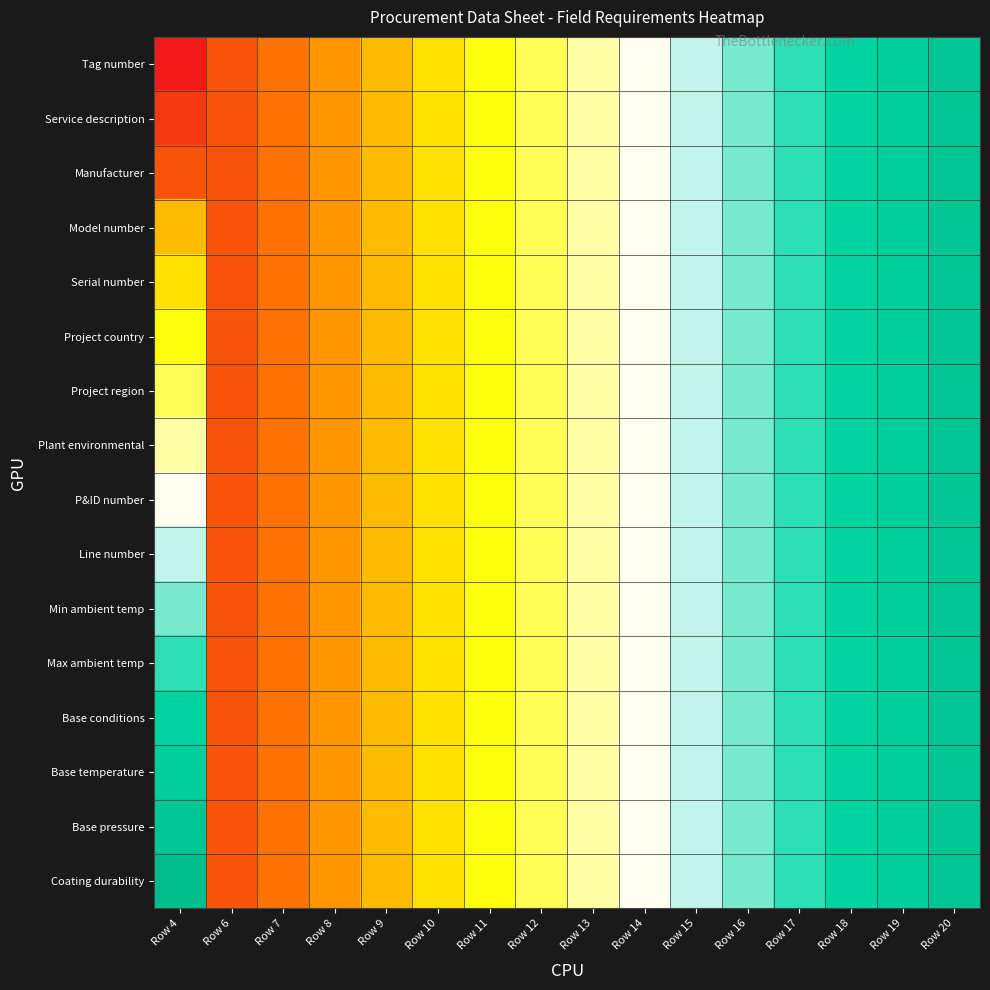

At Row 19, list the series in order from largest to smallest.

Tag number, Service description, Manufacturer, Model number, Serial number, Project country, Project region, Plant environmental, P&ID number, Line number, Min ambient temp, Max ambient temp, Base conditions, Base temperature, Base pressure, Coating durability